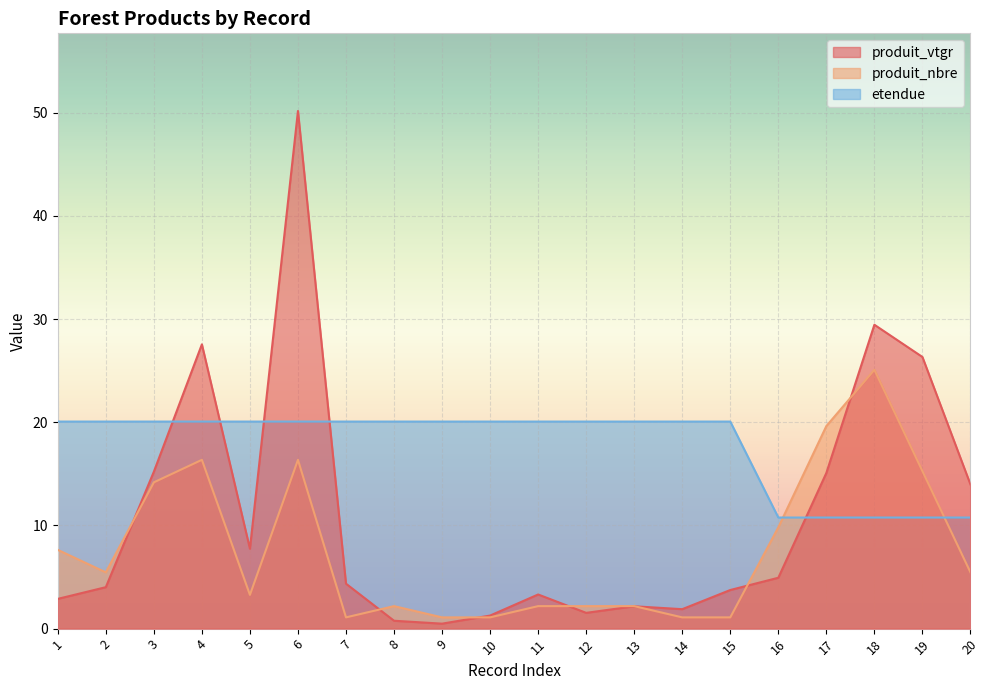

What is the average value of the produit_vtgr series?

10.8